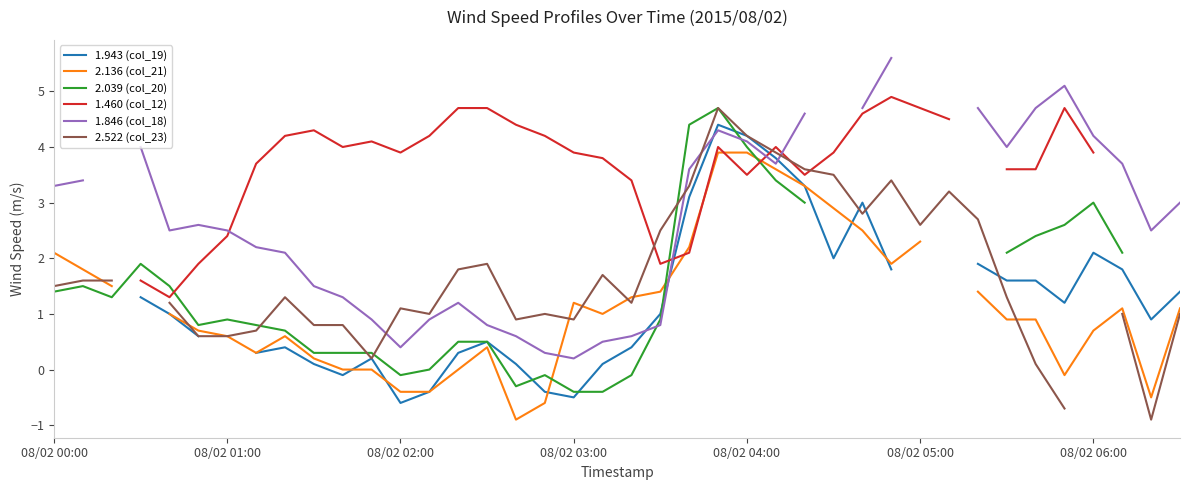

How many interior local valleys does the 2.039 (col_20) series have?

4